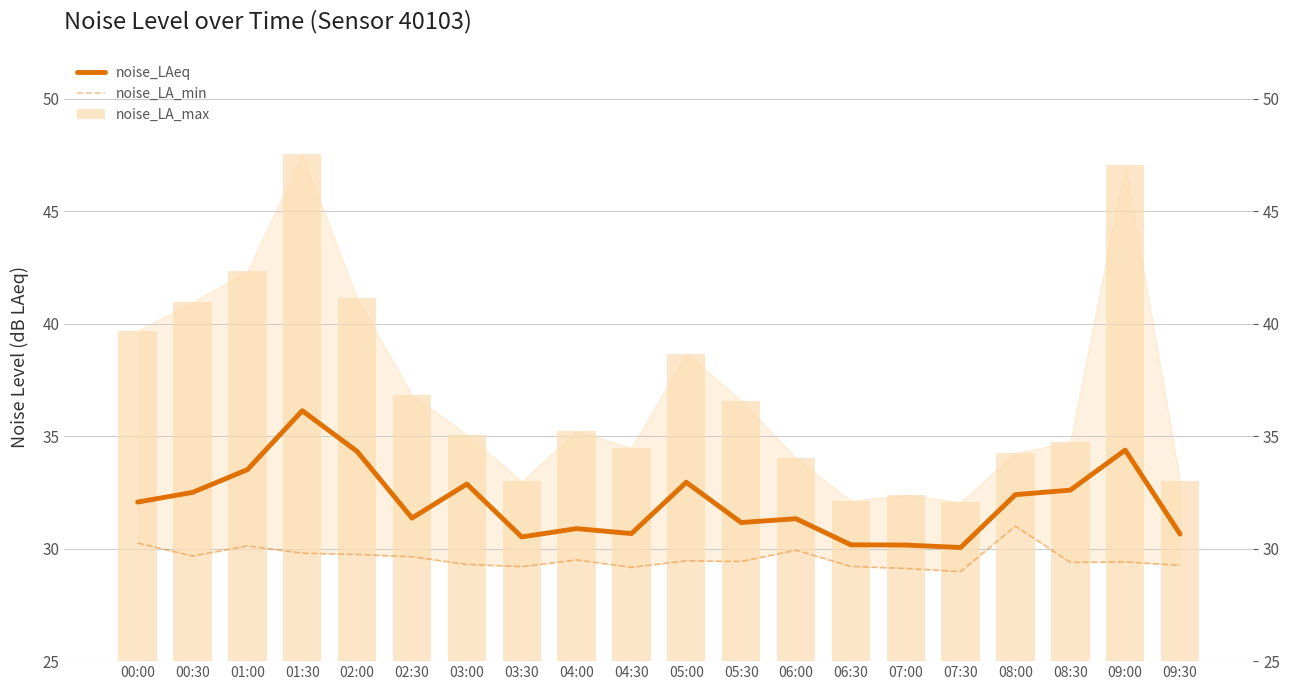

The noise_LA_max series shows 42.3 at 01:00. True or false?

True